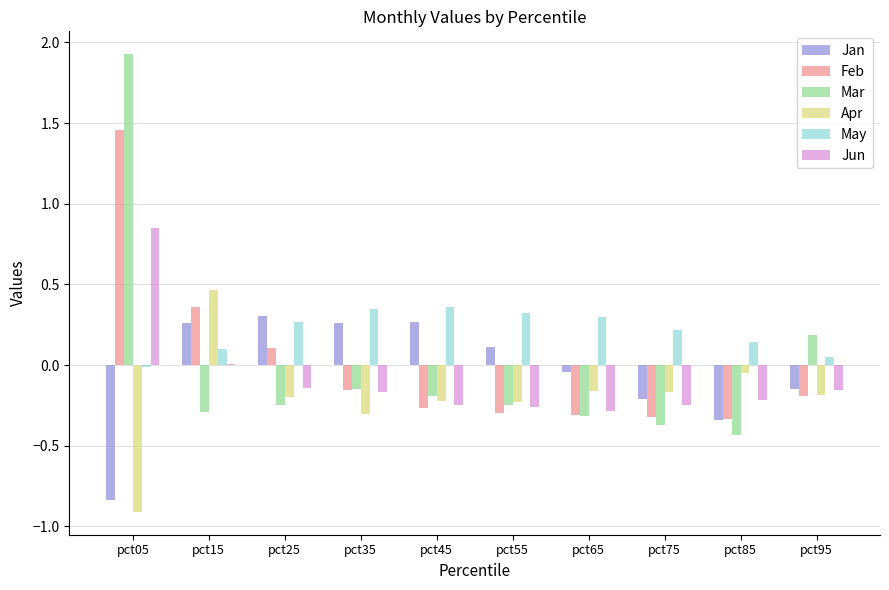

What is the highest value of the Mar series?

1.9